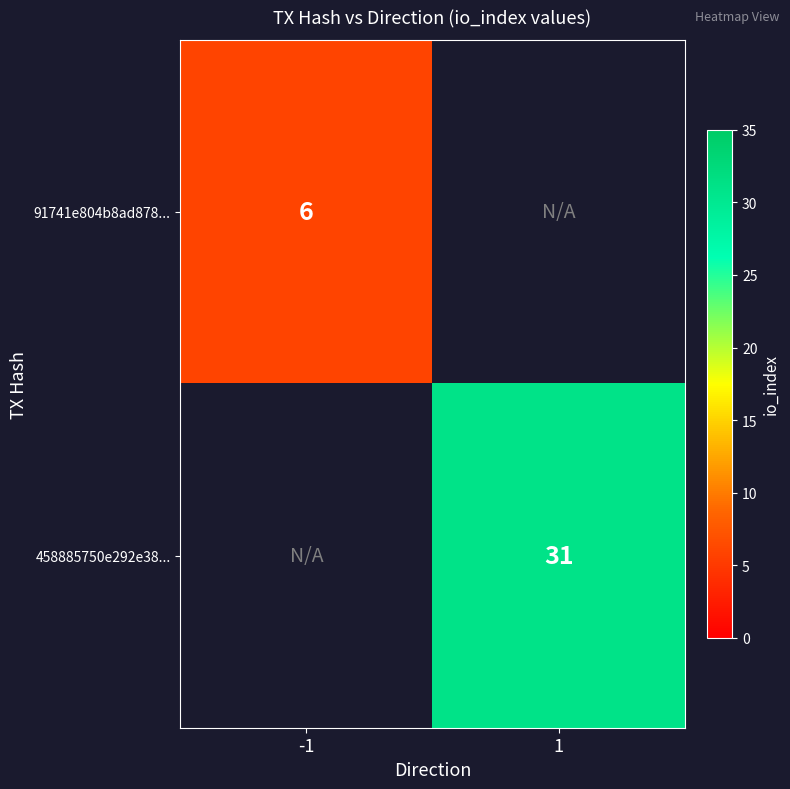

How many data points does each series have?

2